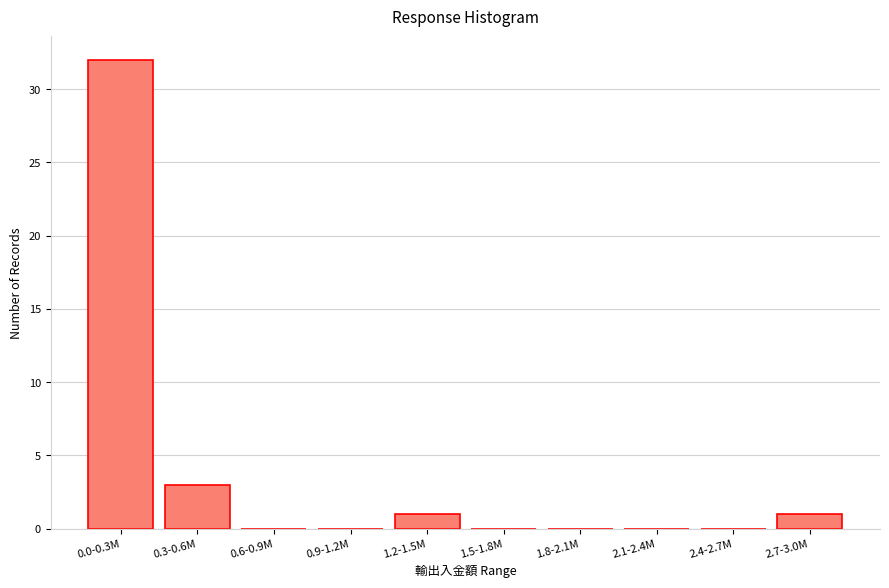

Reading left to right, extract all data points from this chart.

0.0-0.3M=32	0.3-0.6M=3	0.6-0.9M=0	0.9-1.2M=0	1.2-1.5M=1	1.5-1.8M=0	1.8-2.1M=0	2.1-2.4M=0	2.4-2.7M=0	2.7-3.0M=1